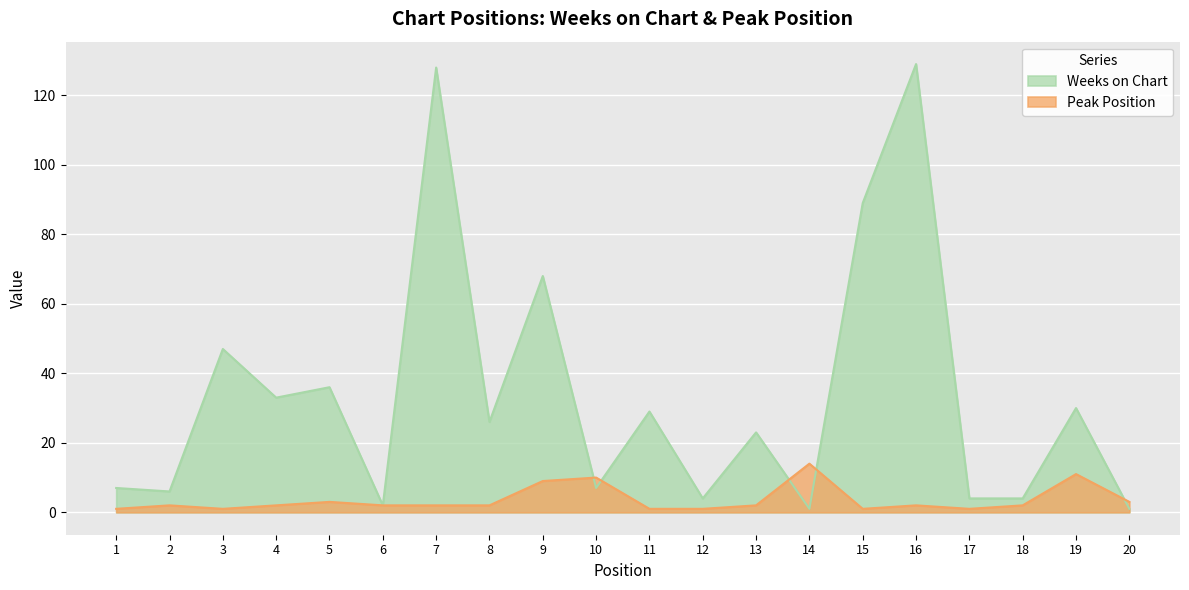

What is the lowest value of the Peak Position series?

1